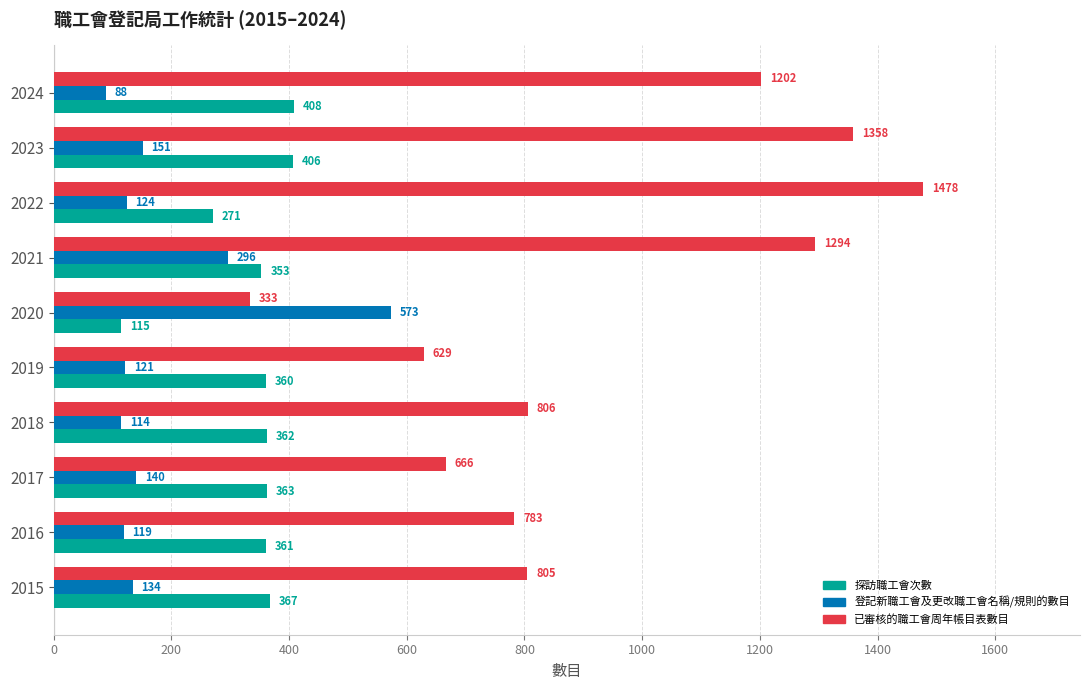

List the series in order of their overall mean, highest first.

已審核的職工會周年帳目表數目, 探訪職工會次數, 登記新職工會及更改職工會名稱/規則的數目